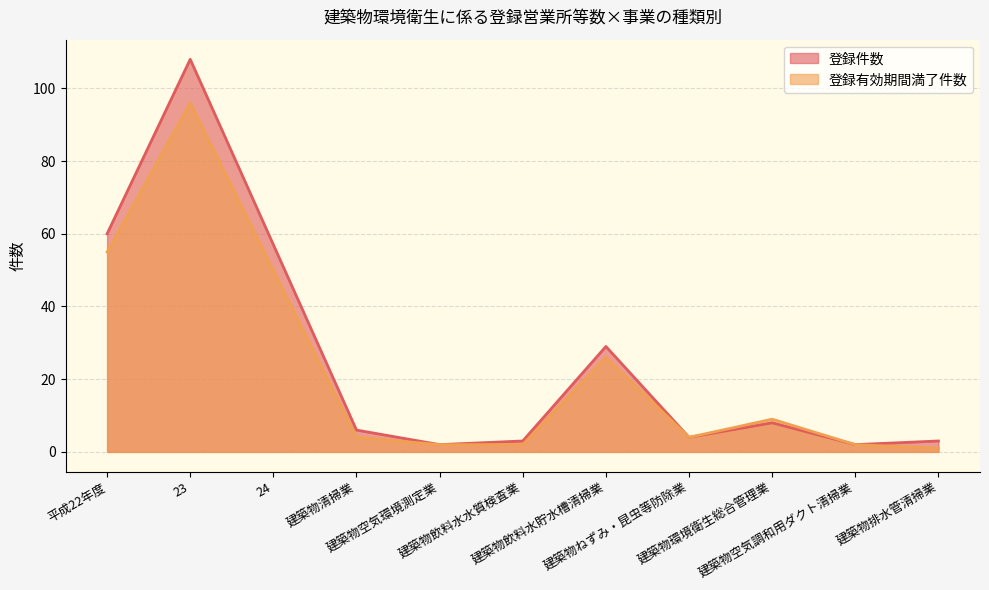

Which series has the widest spread of values?

登録件数